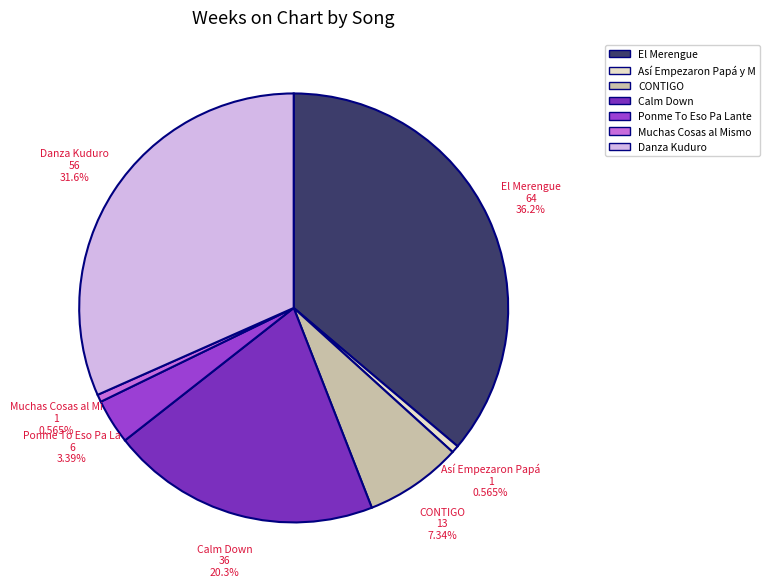

Count the number of slices in the pie.

7